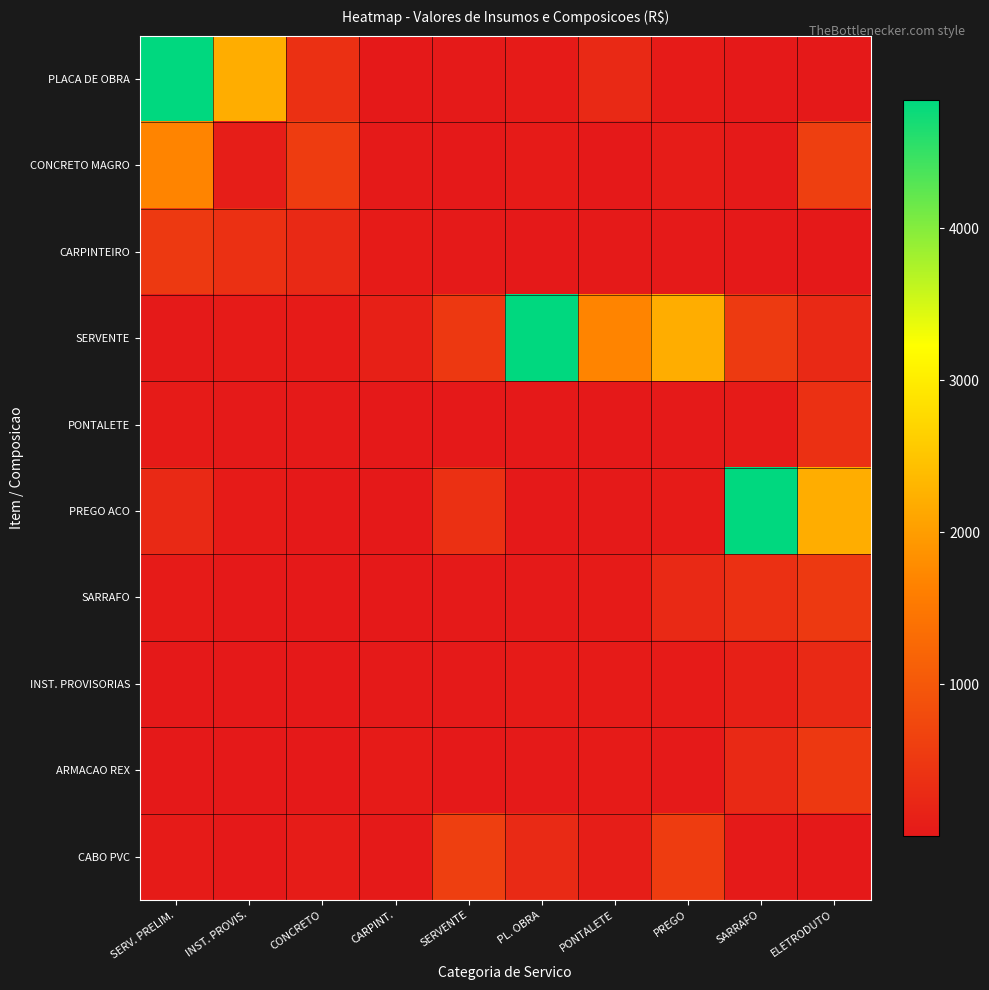

List the series in order of their peak value, highest first.

PLACA DE OBRA, SERVENTE, PREGO ACO, CONCRETO MAGRO, CABO PVC, CARPINTEIRO, SARRAFO, ARMACAO REX, PONTALETE, INST. PROVISORIAS